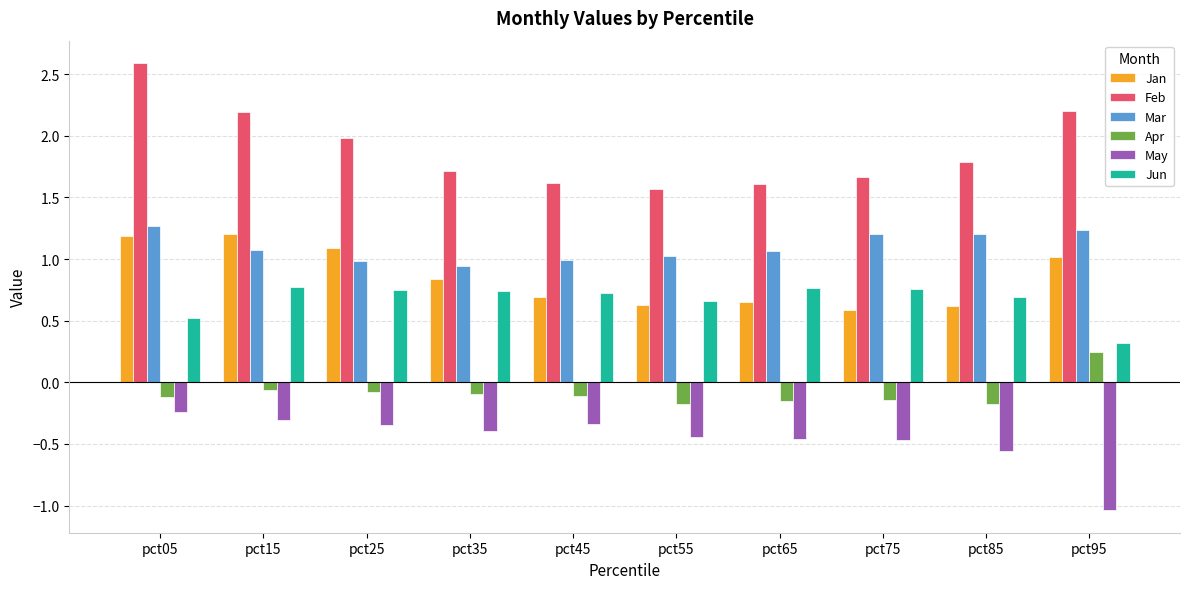

Which category has the lowest value across all series?

pct95